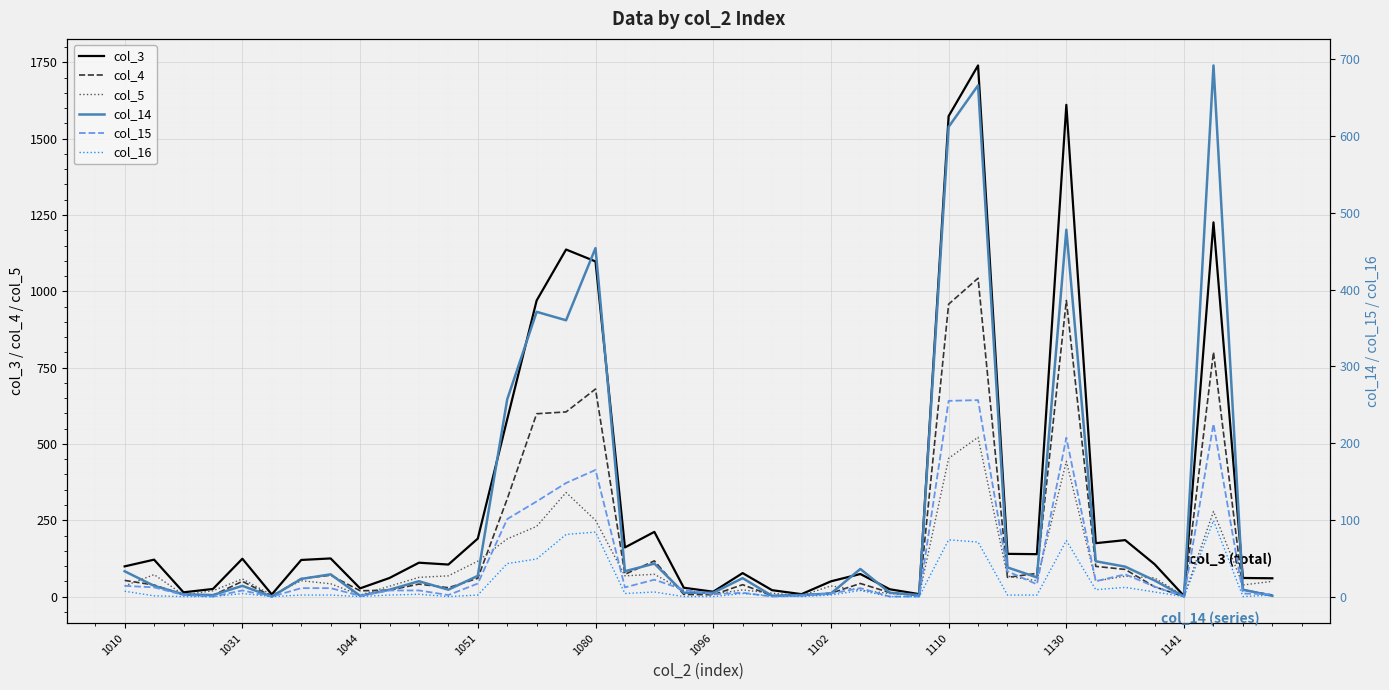

What is the average value of the col_4 series?

178